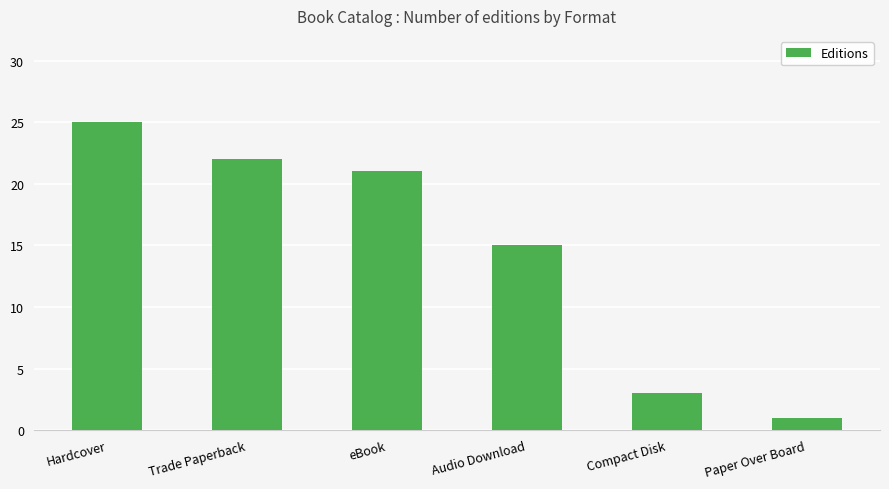

Which has a higher value, Audio Download or eBook?

eBook